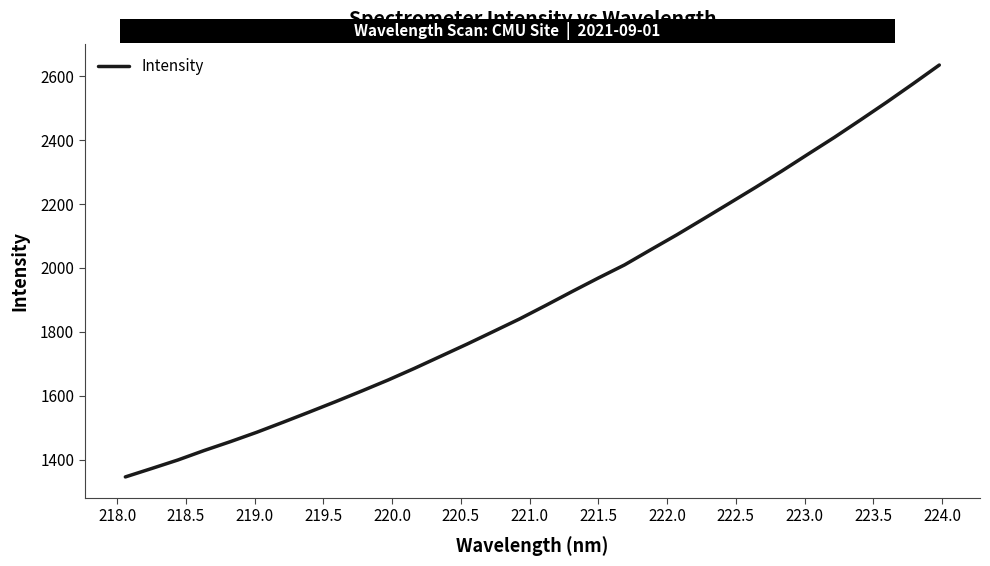

What is the difference between the maximum and minimum values?

1289.4